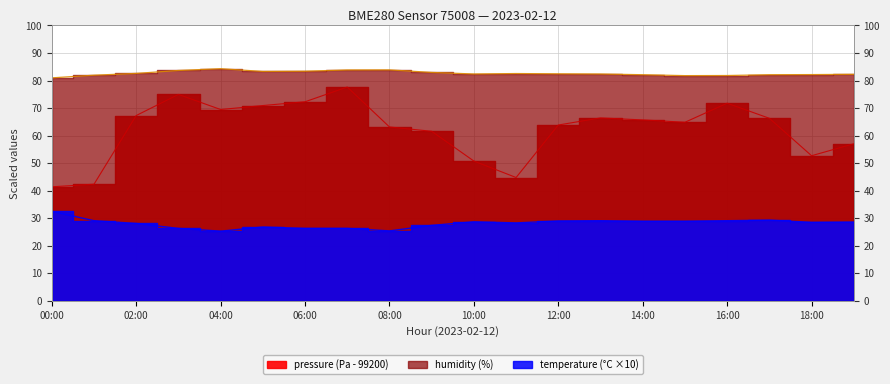

How many categories are shown in the chart?

20